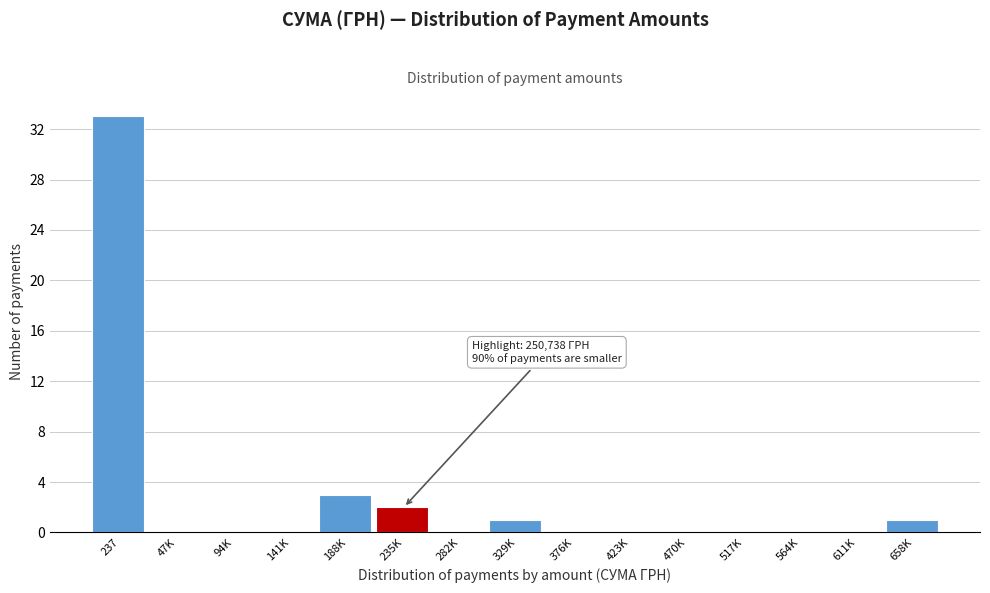

Reading left to right, transcribe all the data shown in this chart.

237=33	47K=0	94K=0	141K=0	188K=3	235K=2	282K=0	329K=1	376K=0	423K=0	470K=0	517K=0	564K=0	611K=0	658K=1